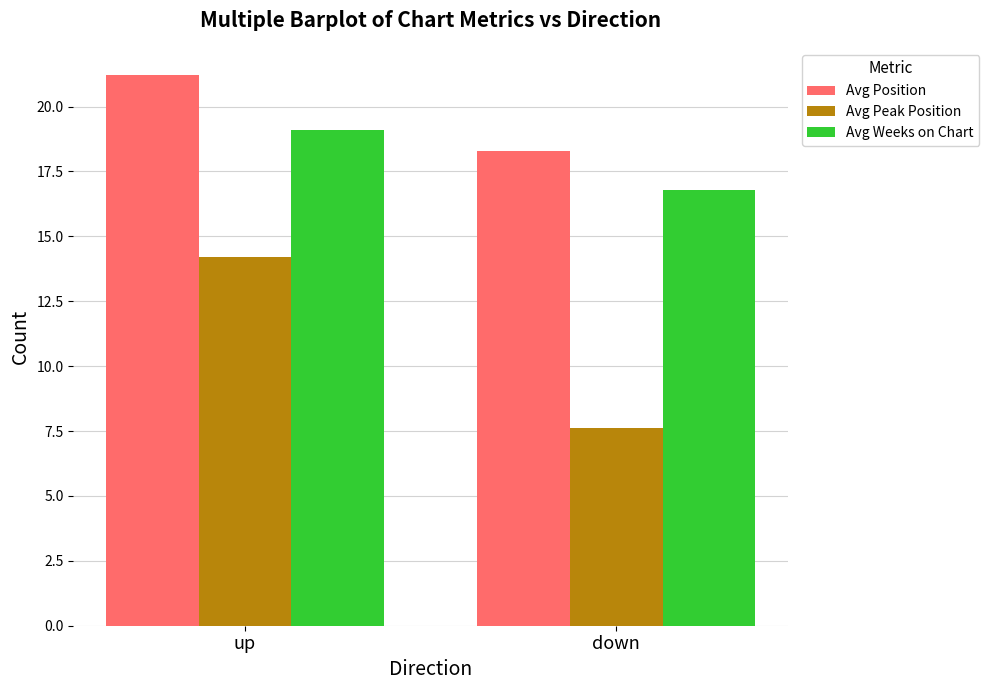

Between up and down, which series saw the biggest shift?

Avg Peak Position